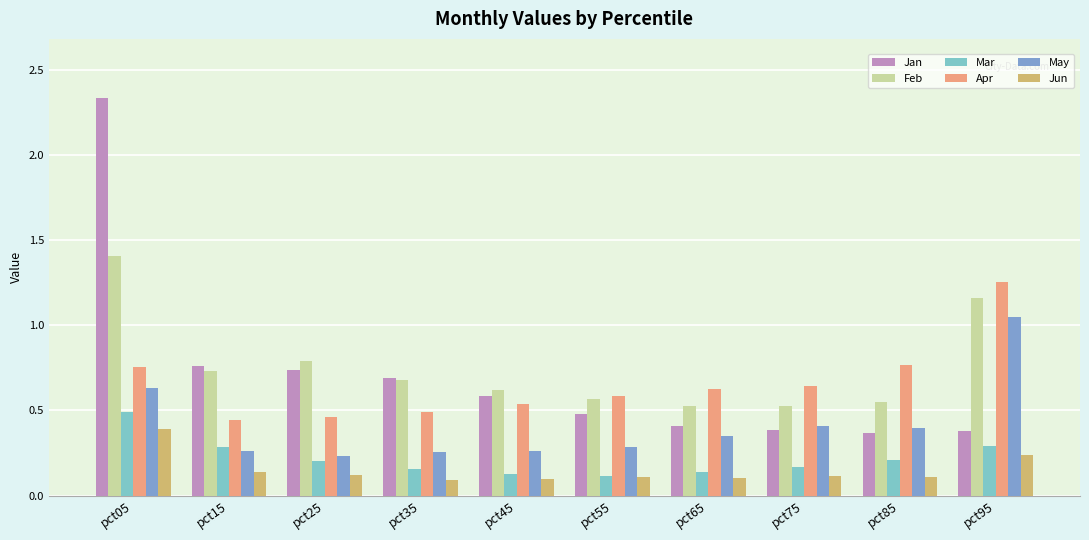

Which series has the largest range (max minus min)?

Jan